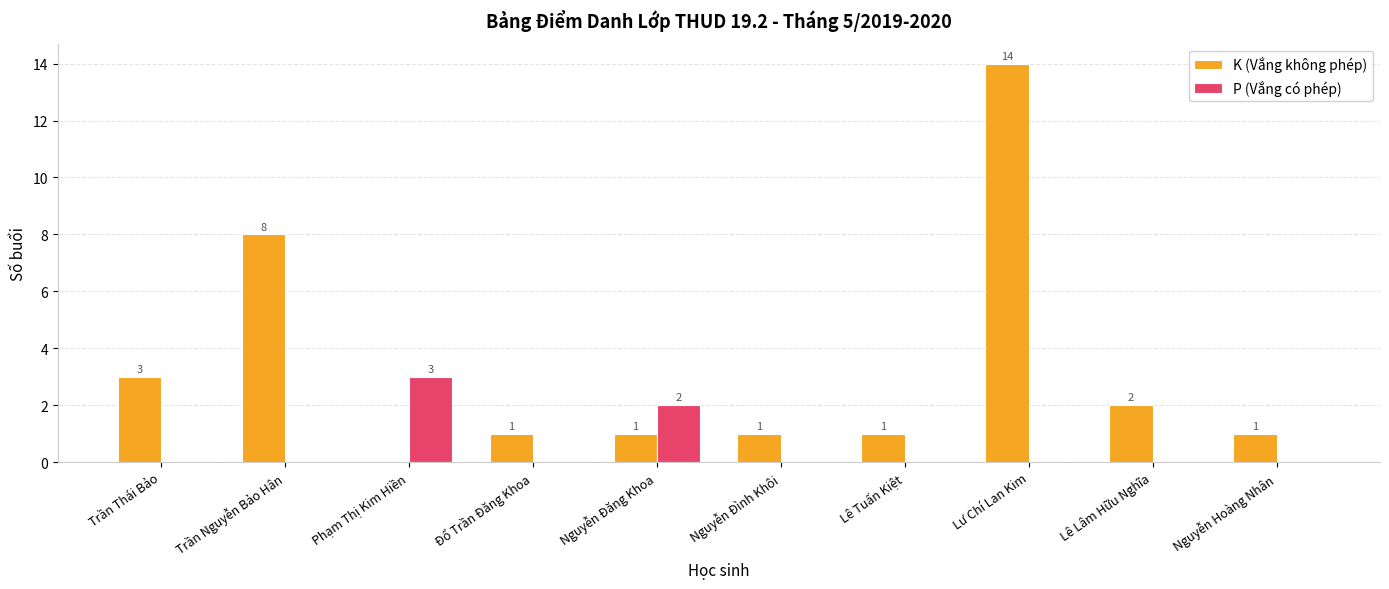

What is the sum of all P (Vắng có phép) values?

5